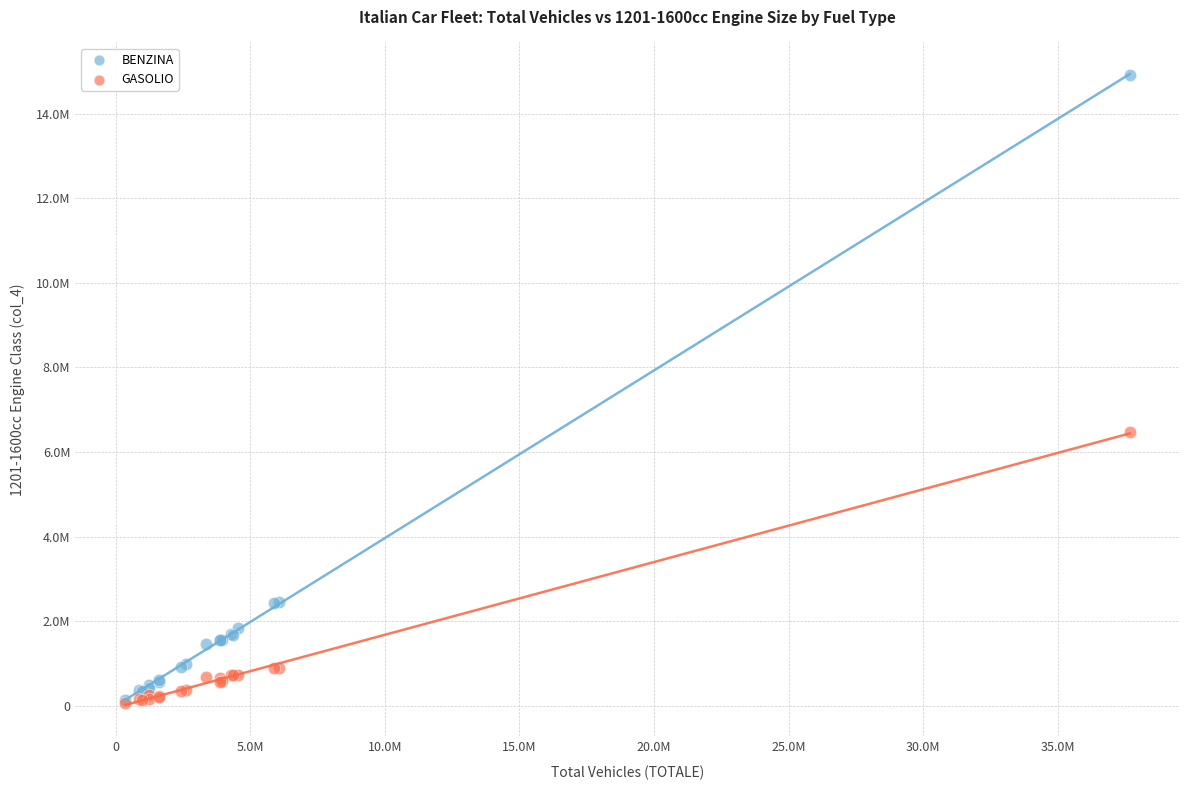

What are all the series names shown in the legend?

BENZINA, GASOLIO